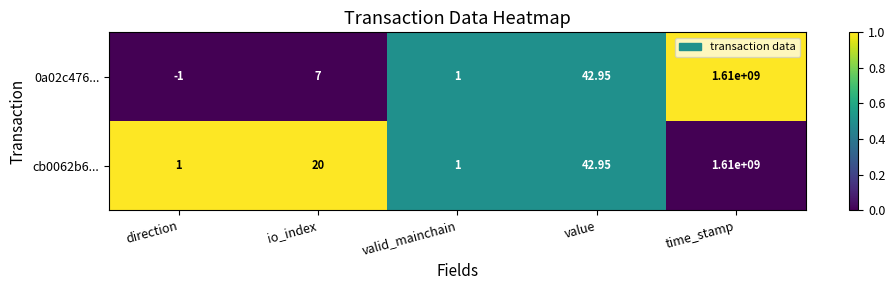

Rank the categories by 0a02c476... value from lowest to highest.

direction, valid_mainchain, io_index, value, time_stamp